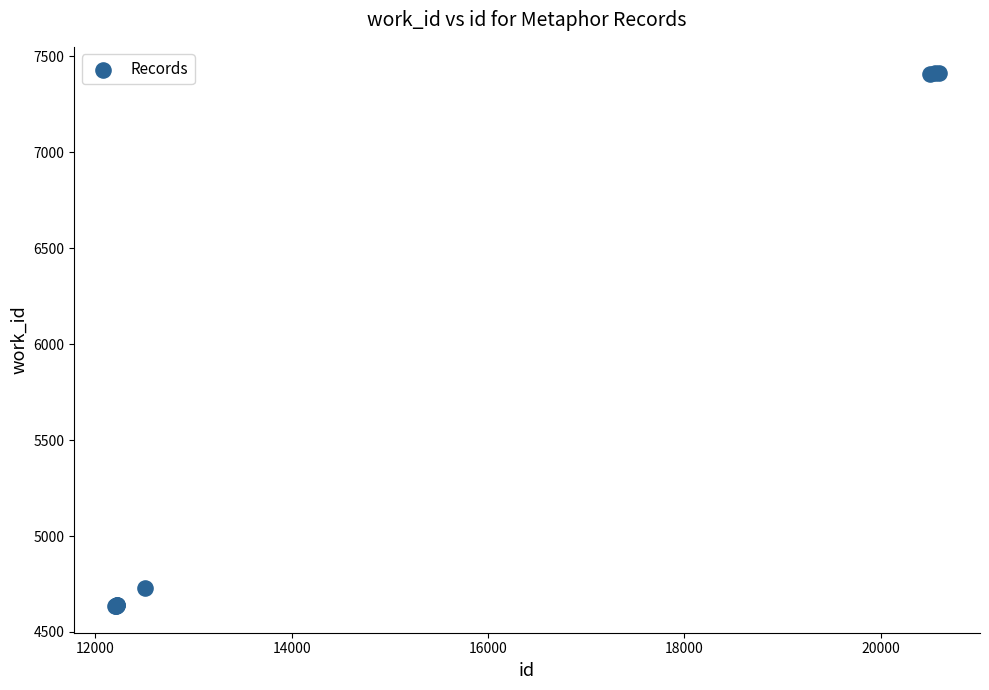

What Y value in the scatter plot is closest to 6023?

4727